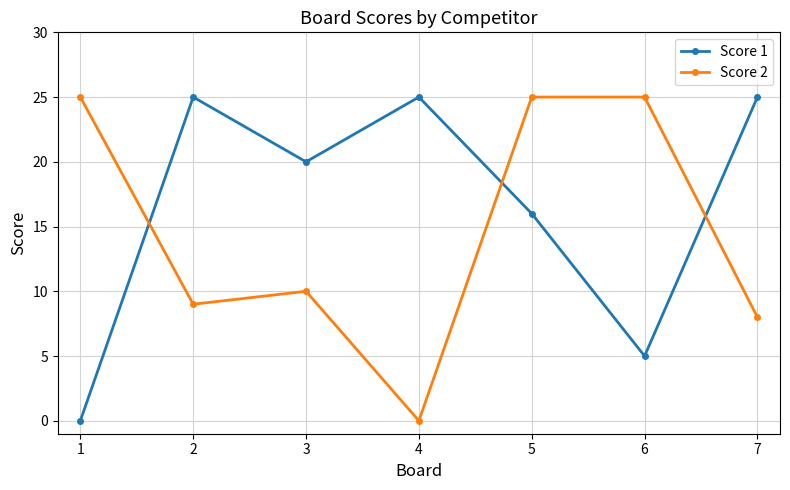

Which series ends up on top after the final intersection of Score 2 and Score 1?

Score 1